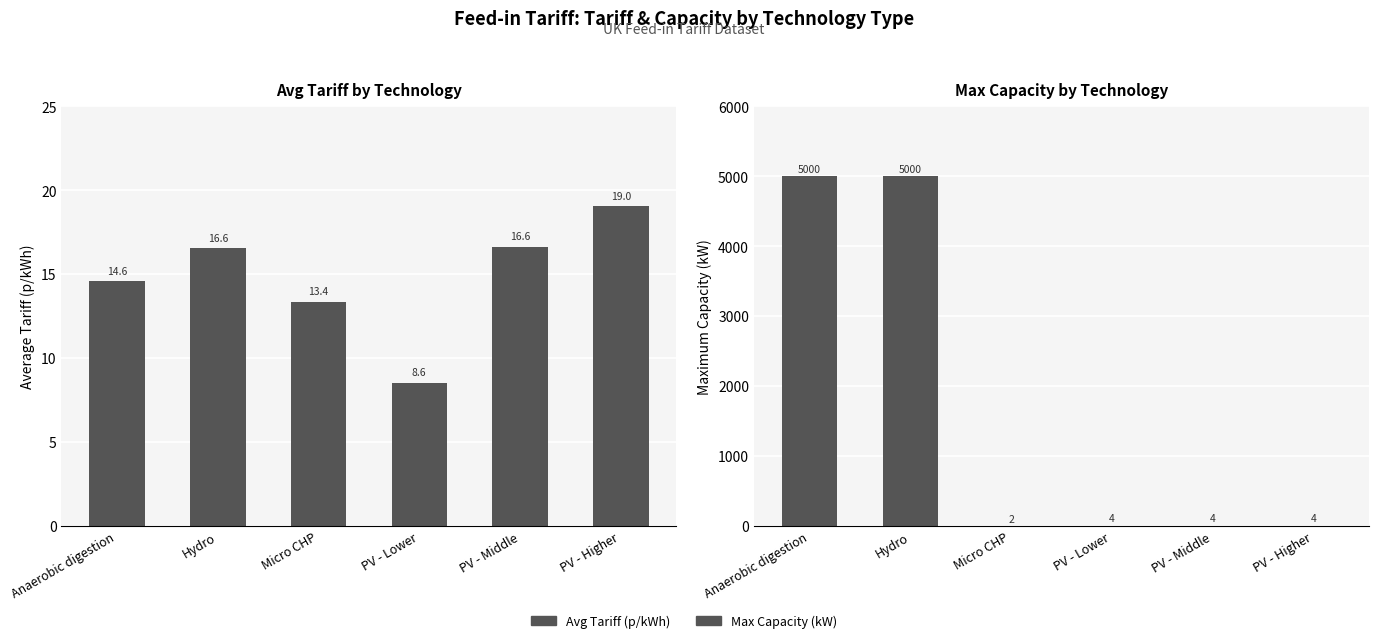

Is the value of Max Capacity (kW) at PV - Higher greater than the value of Avg Tariff (p/kWh) at PV - Middle?

No